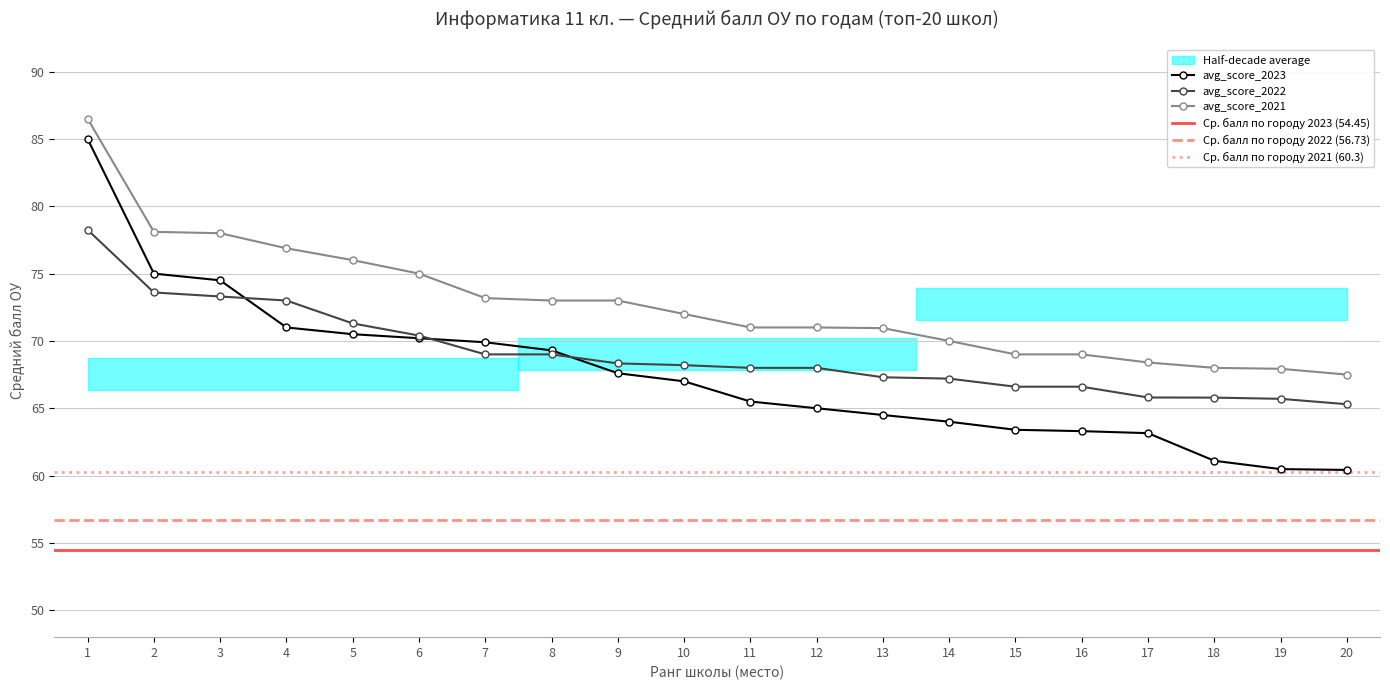

True or false: avg_score_2022 has more than 0 points higher than both neighbors.

False